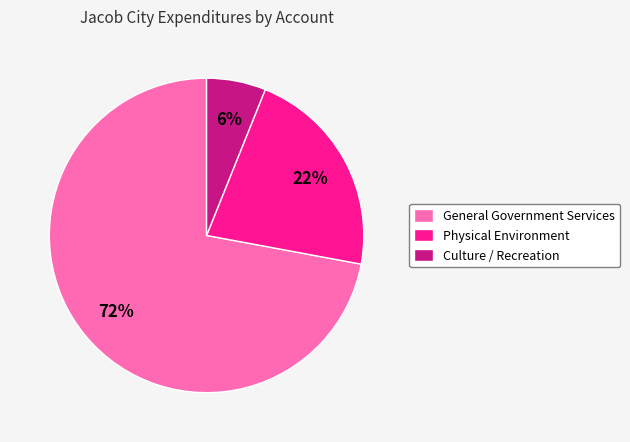

Which has a higher value, General Government Services or Culture / Recreation?

General Government Services